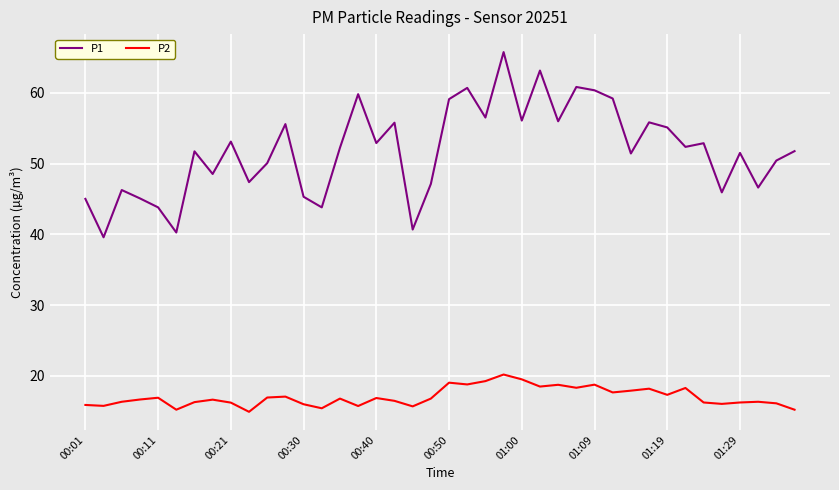

What is the difference between the maximum and minimum values in the P2 series?

5.3